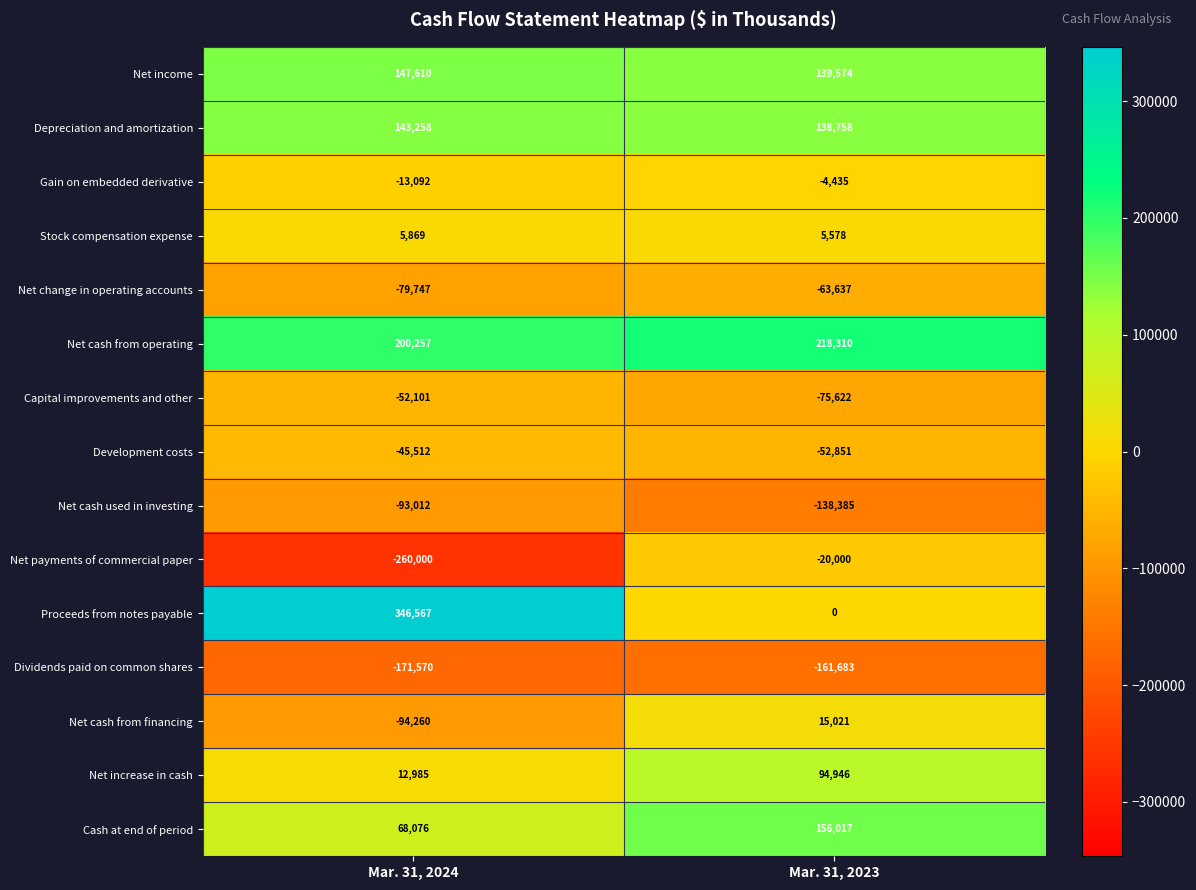

Where is Net change in operating accounts nearest to the value -71692?

Mar. 31, 2024